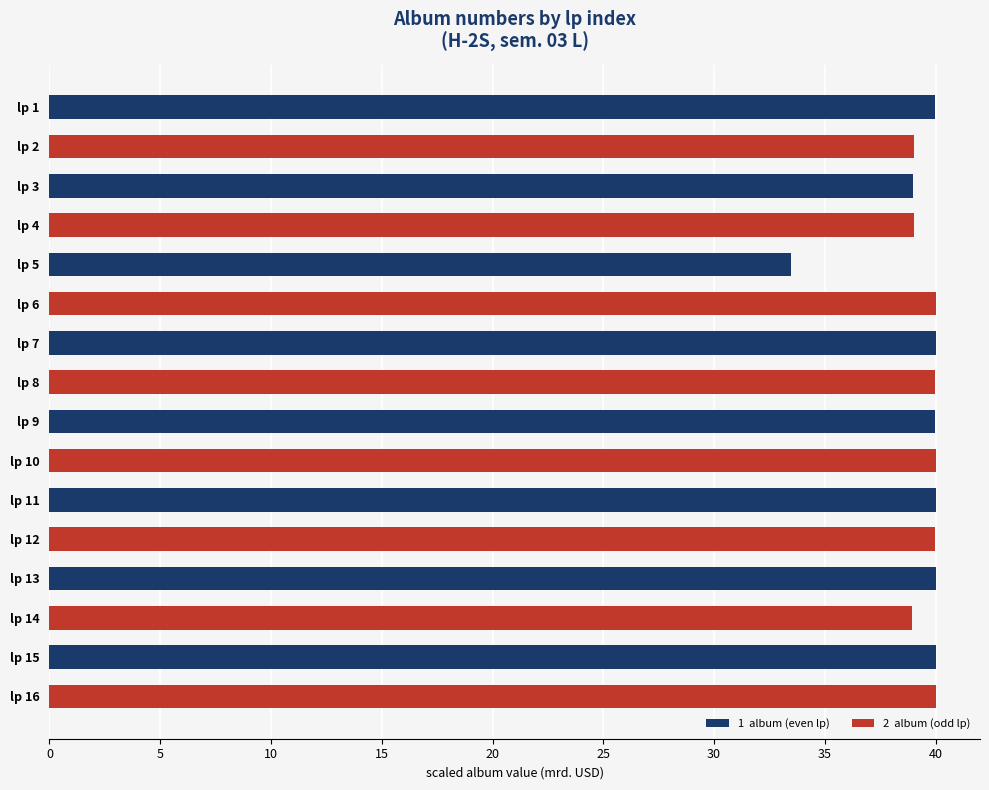

How many series are shown in this chart?

1